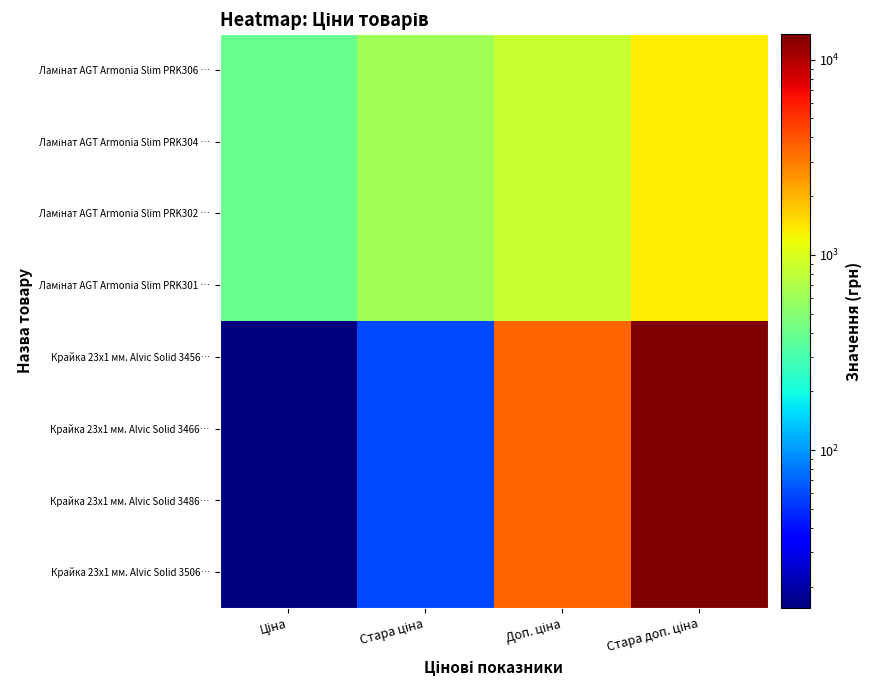

What is the total value across all series at Стара ціна?

2700.5